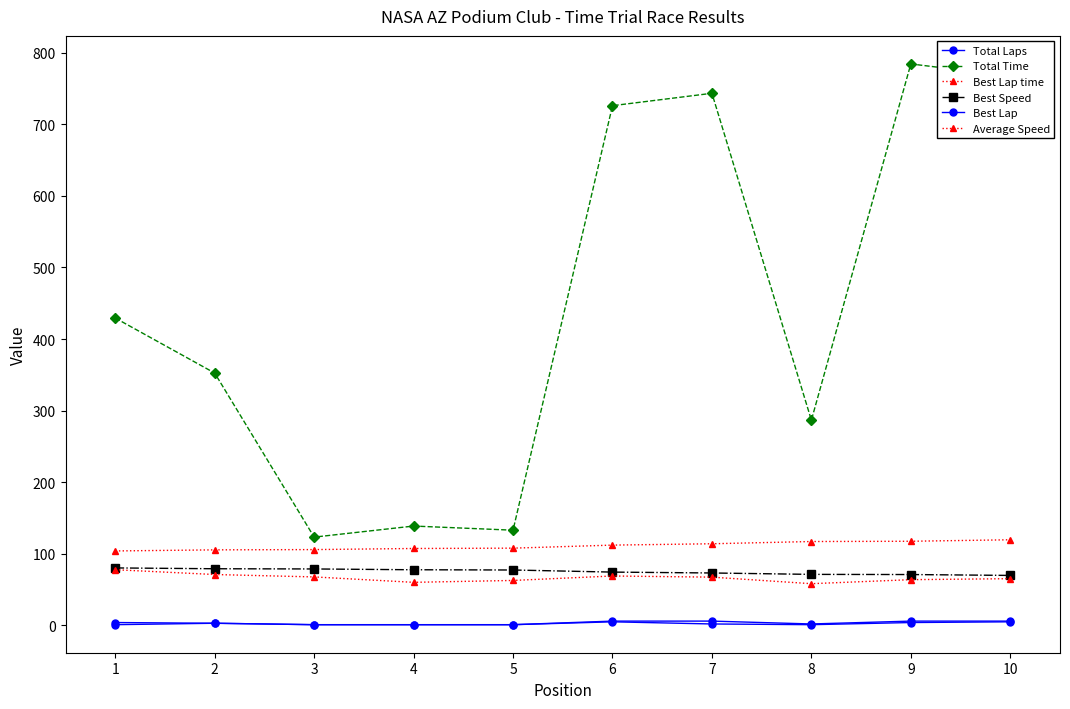

Reading right to left, what are all the values shown in this chart?

Total Laps: 6.0	6.0	2.0	6.0	6.0	1.0	1.0	1.0	3.0	4.0
Total Time: 767.4	784.4	286.7	743.4	726.0	133.0	138.8	123.3	352.5	429.4
Best Lap time: 119.6	117.5	117.2	114.1	112.2	107.9	107.4	105.9	105.5	104.0
Best Speed: 69.8	71.1	71.3	73.2	74.5	77.4	77.7	78.9	79.1	80.3
Best Lap: 5.0	4.0	1.0	2.0	5.0	1.0	1.0	1.0	3.0	1.0
Average Speed: 65.3	63.9	58.3	67.4	69.0	62.8	60.2	67.7	71.1	77.8